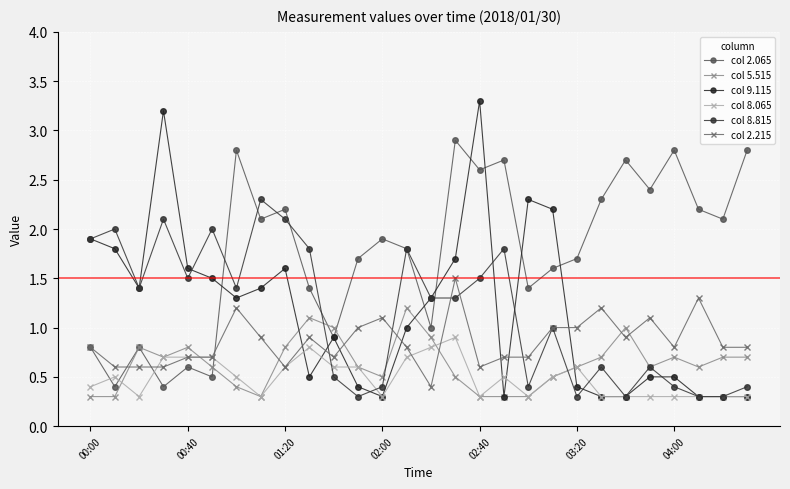

At which category is the sum across all series the highest?

15